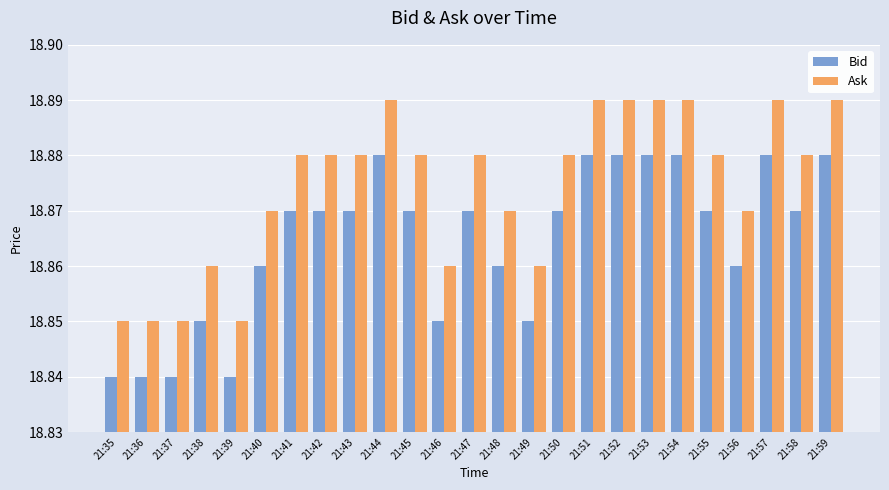

The value of Bid at 21:51 is 12.7. True or false?

False